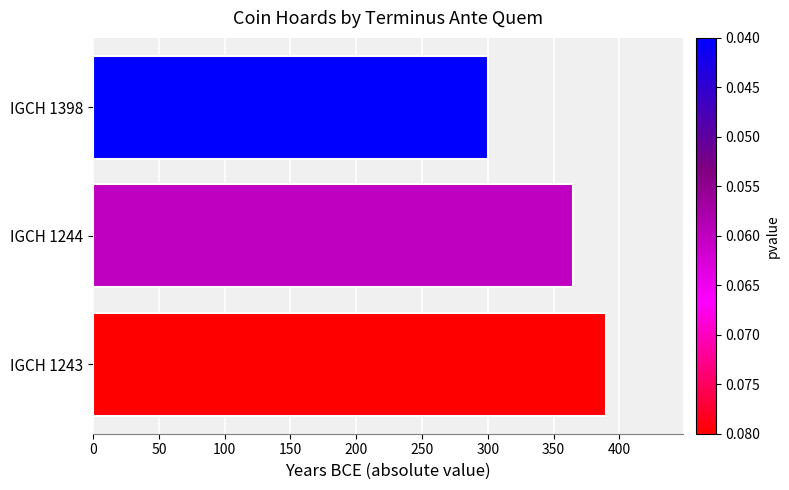

The chart shows a value of 188 at IGCH 1398. True or false?

False